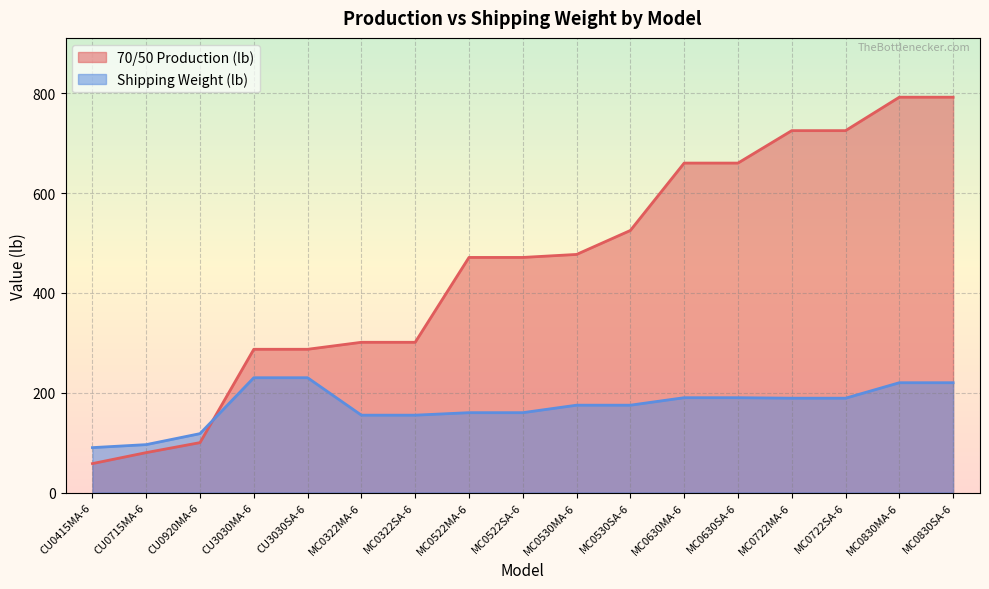

What is the difference between the maximum and minimum values in the Shipping Weight (lb) series?

140